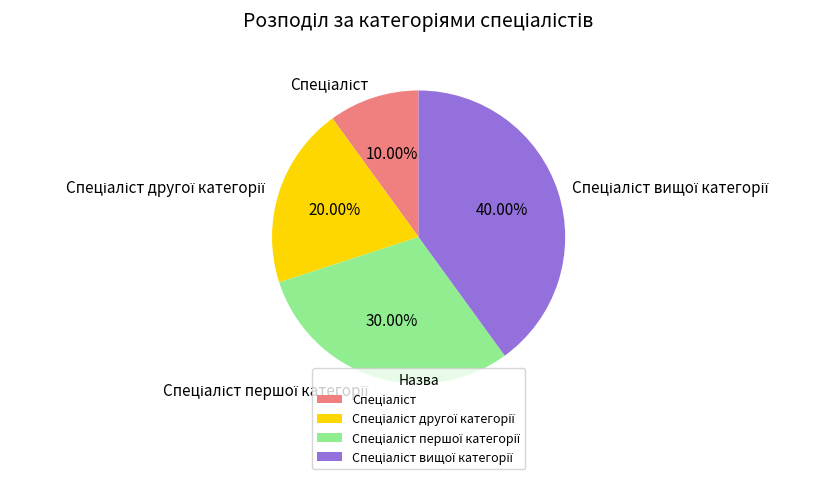

Is there any slice that represents more than half of the pie?

No